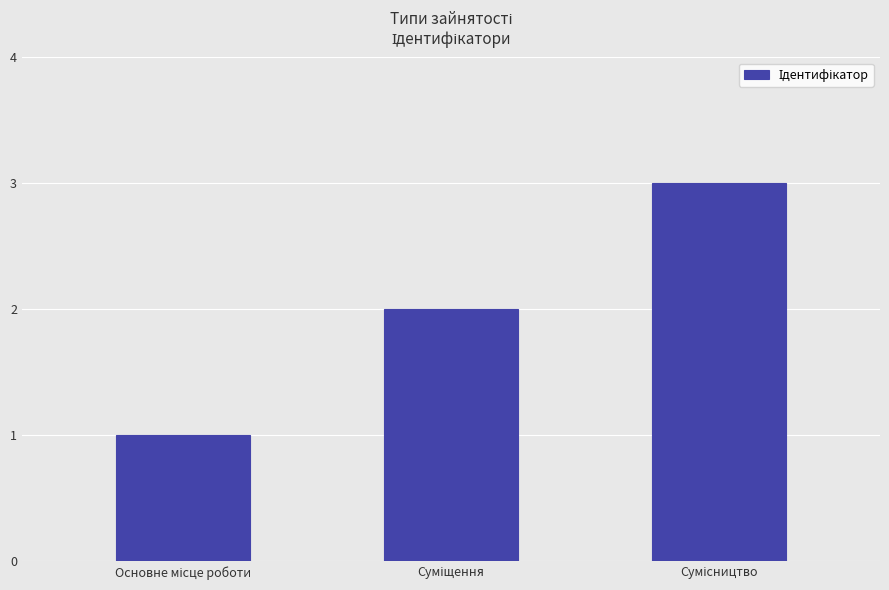

Are the bars horizontal?

No